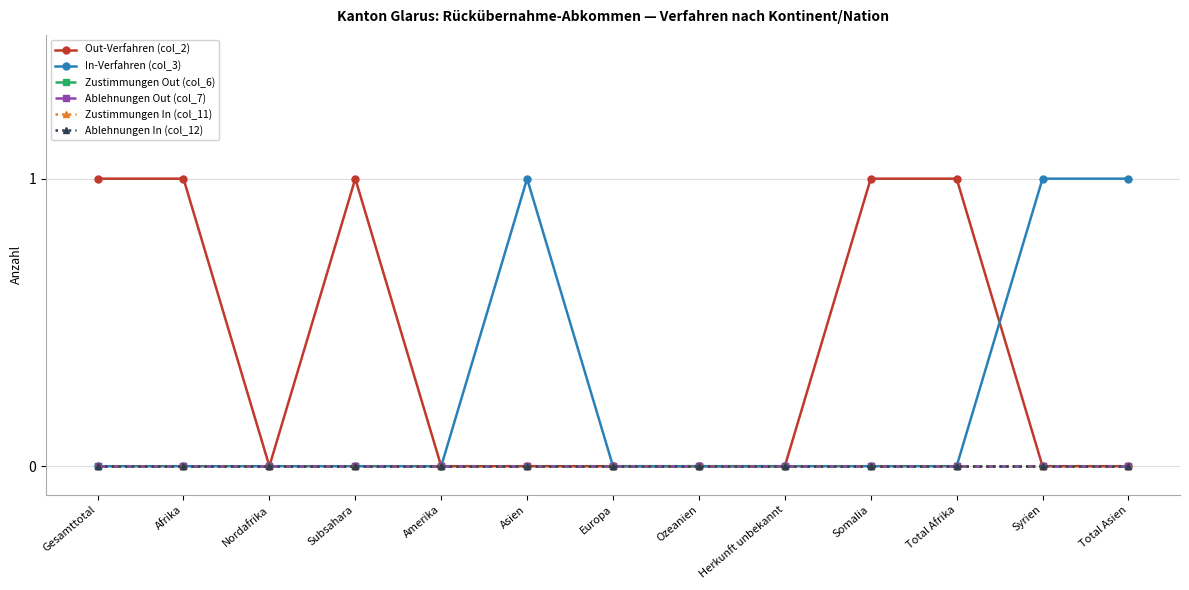

At which category does the chart reach its minimum across all series?

Nordafrika